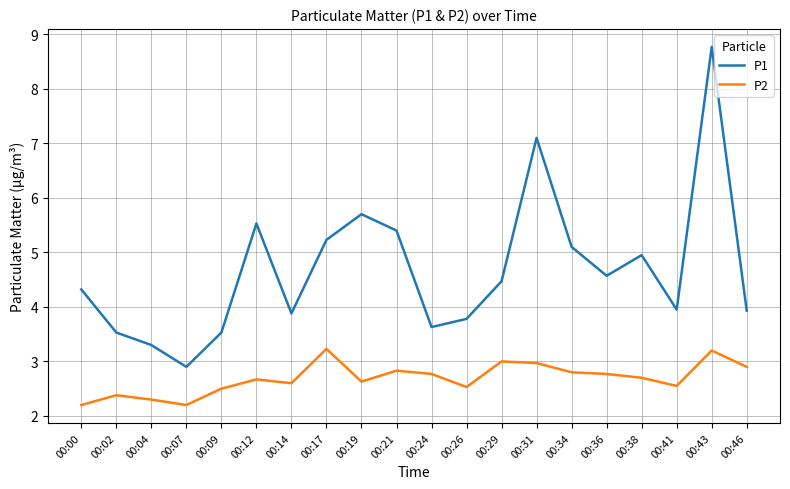

What value does the P1 series have at 00:34?

5.1